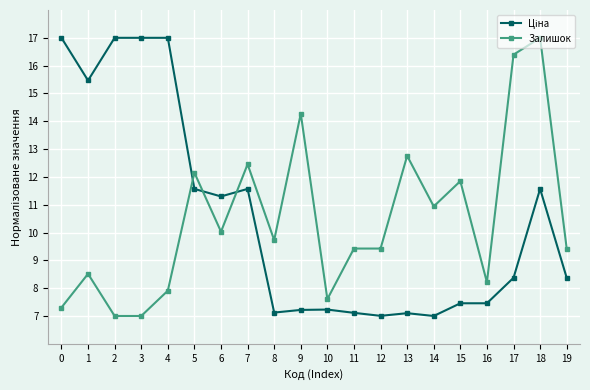

At which category does Залишок reach its first local peak?

1